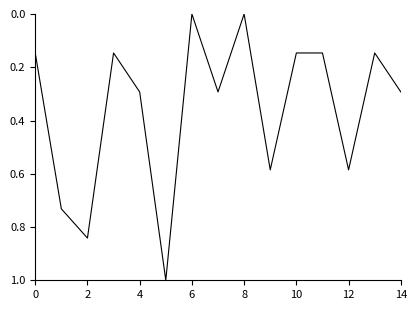

True or false: there are more than 0 points higher than both neighbors.

True